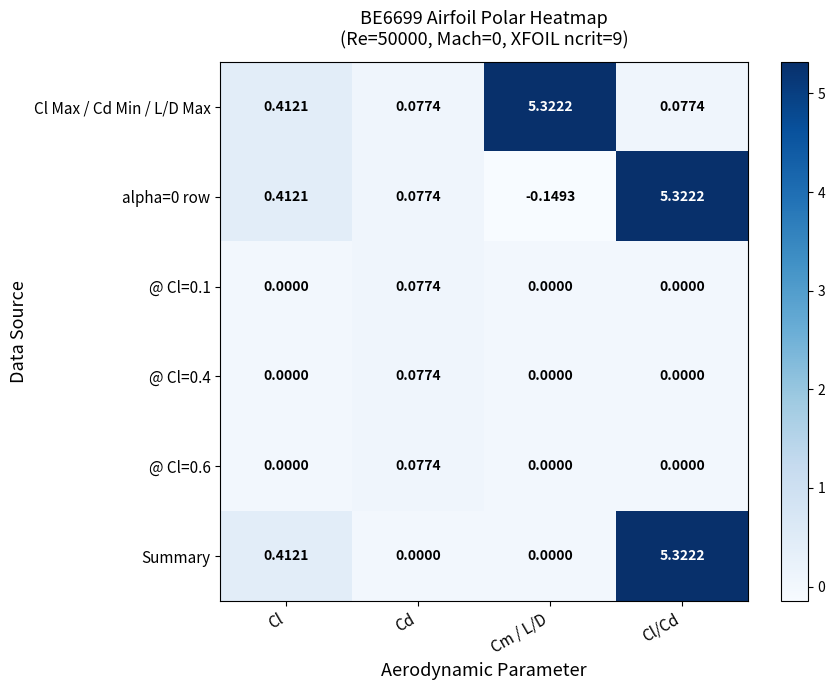

Which series has the largest total across all categories?

Cl Max / Cd Min / L/D Max